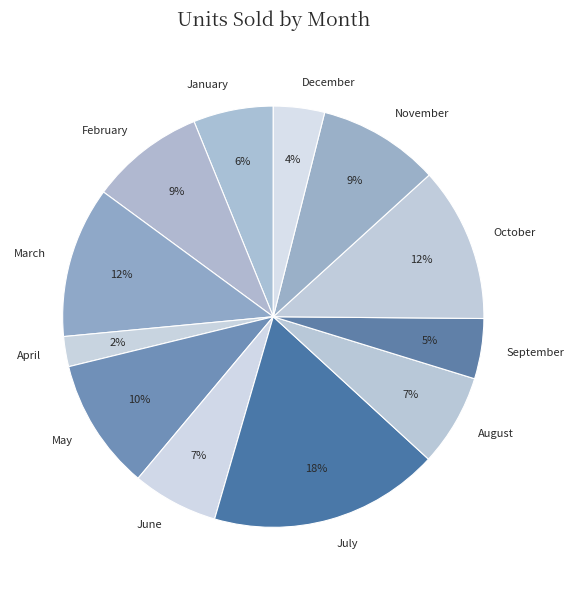

The April slice represents 2% of the pie. True or false?

True